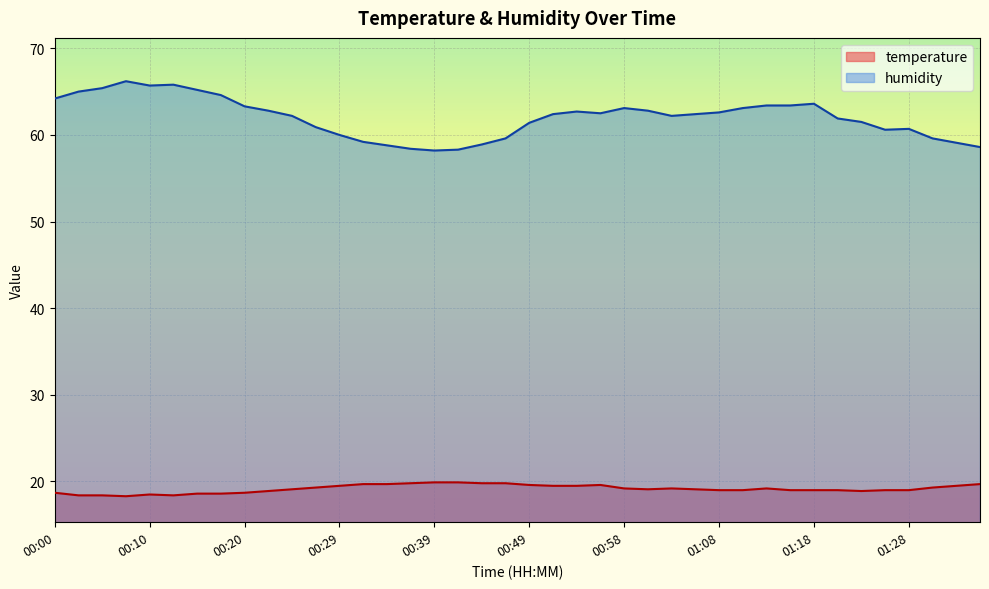

Reading left to right, transcribe all the data shown in this chart.

temperature: 18.7	18.4	18.4	18.3	18.5	18.4	18.6	18.6	18.7	18.9	19.1	19.3	19.5	19.7	19.7	19.8	19.9	19.9	19.8	19.8	19.6	19.5	19.5	19.6	19.2	19.1	19.2	19.1	19.0	19.0	19.2	19.0	19.0	19.0	18.9	19.0	19.0	19.3	19.5	19.7
humidity: 64.2	65.0	65.4	66.2	65.7	65.8	65.2	64.6	63.3	62.8	62.2	60.9	60.0	59.2	58.8	58.4	58.2	58.3	58.9	59.6	61.4	62.4	62.7	62.5	63.1	62.8	62.2	62.4	62.6	63.1	63.4	63.4	63.6	61.9	61.5	60.6	60.7	59.6	59.1	58.6